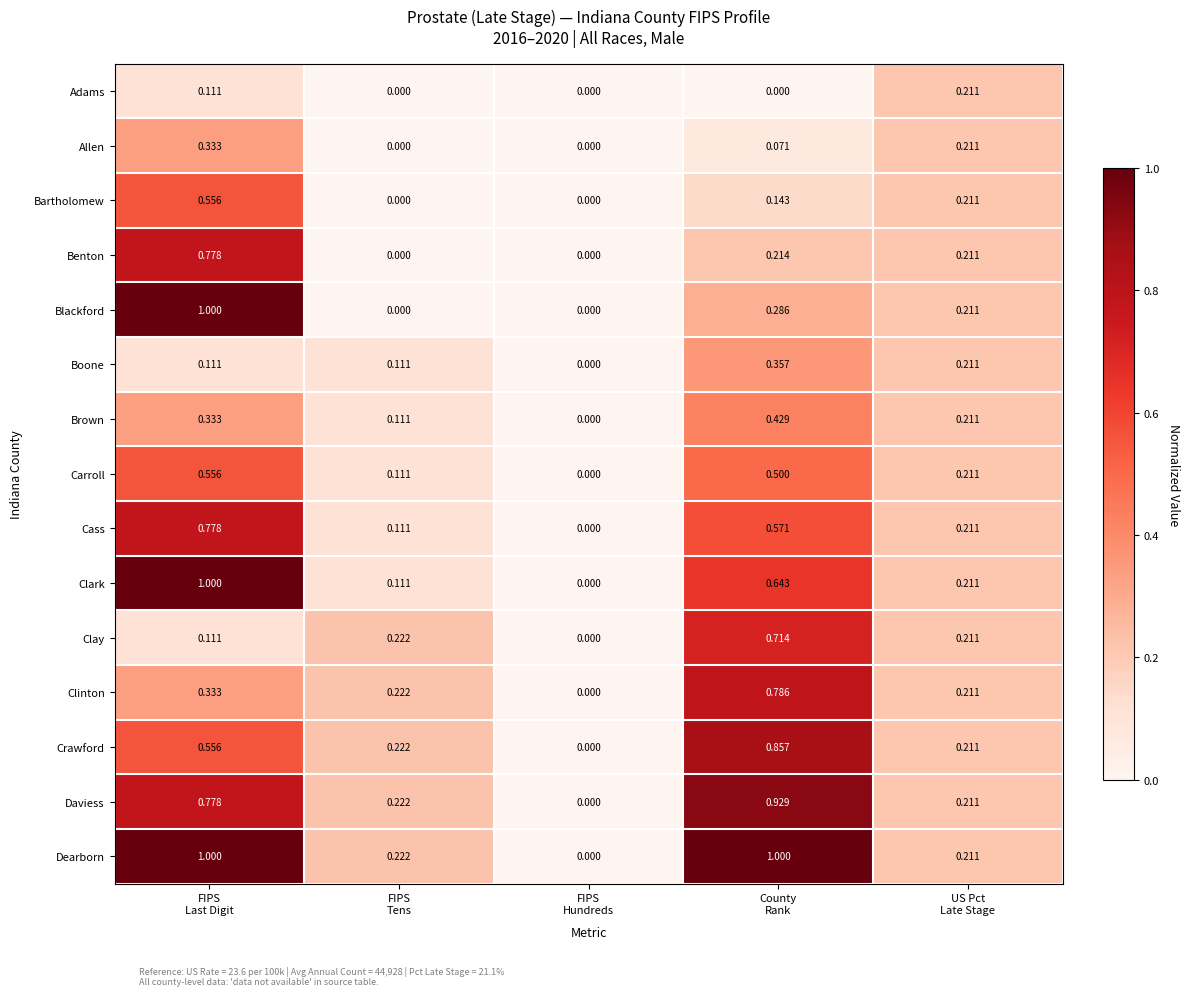

Which series has the largest total across all categories?

Dearborn